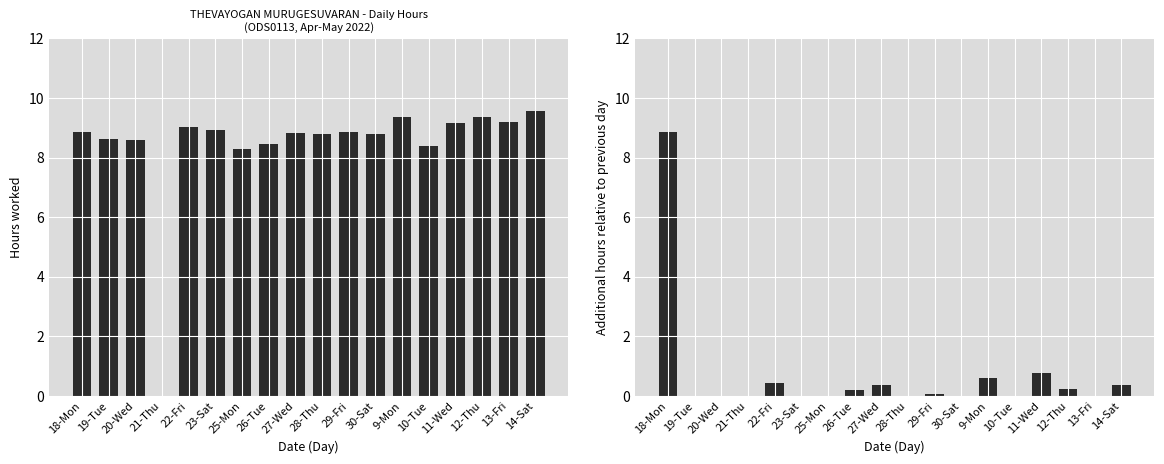

What is the maximum value for Incremental hours?

8.9